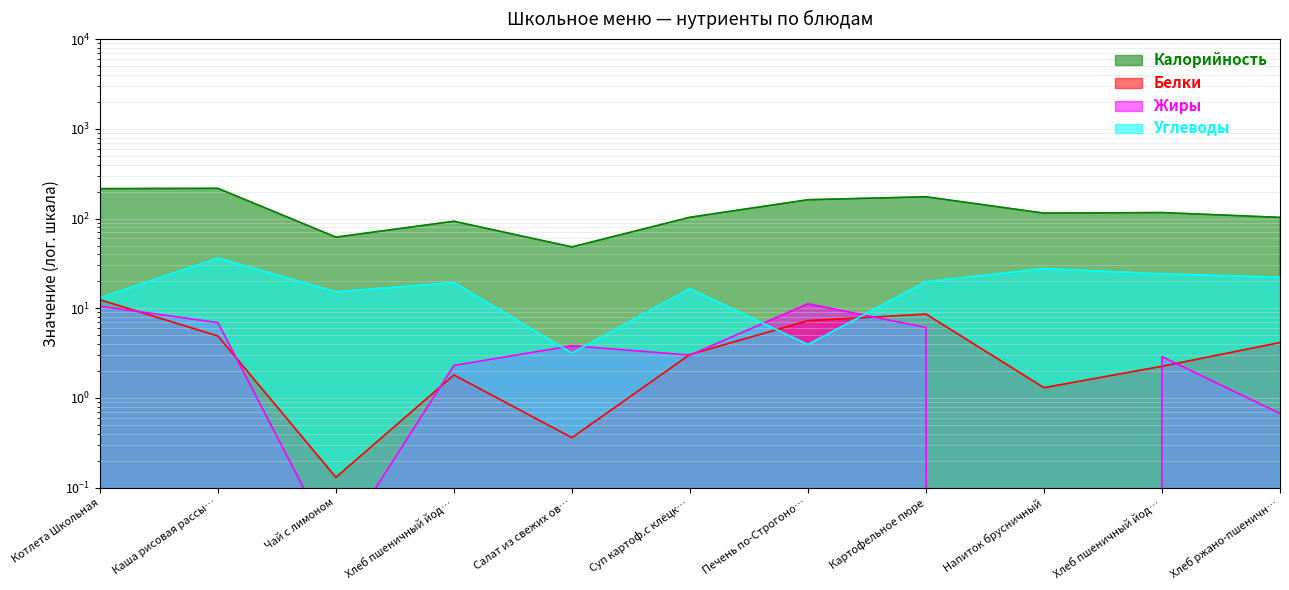

What is the highest value of the Жиры series?

11.2